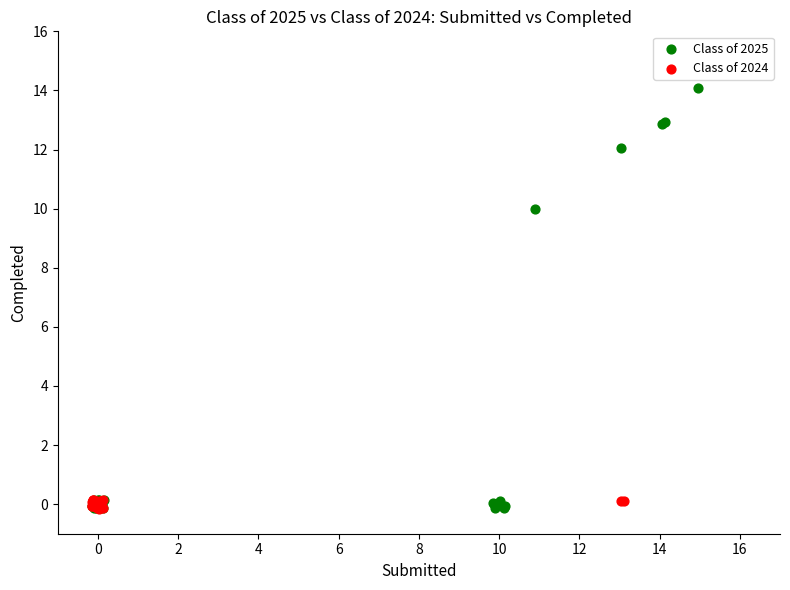

Which series has the largest Y range (max minus min)?

Class of 2025